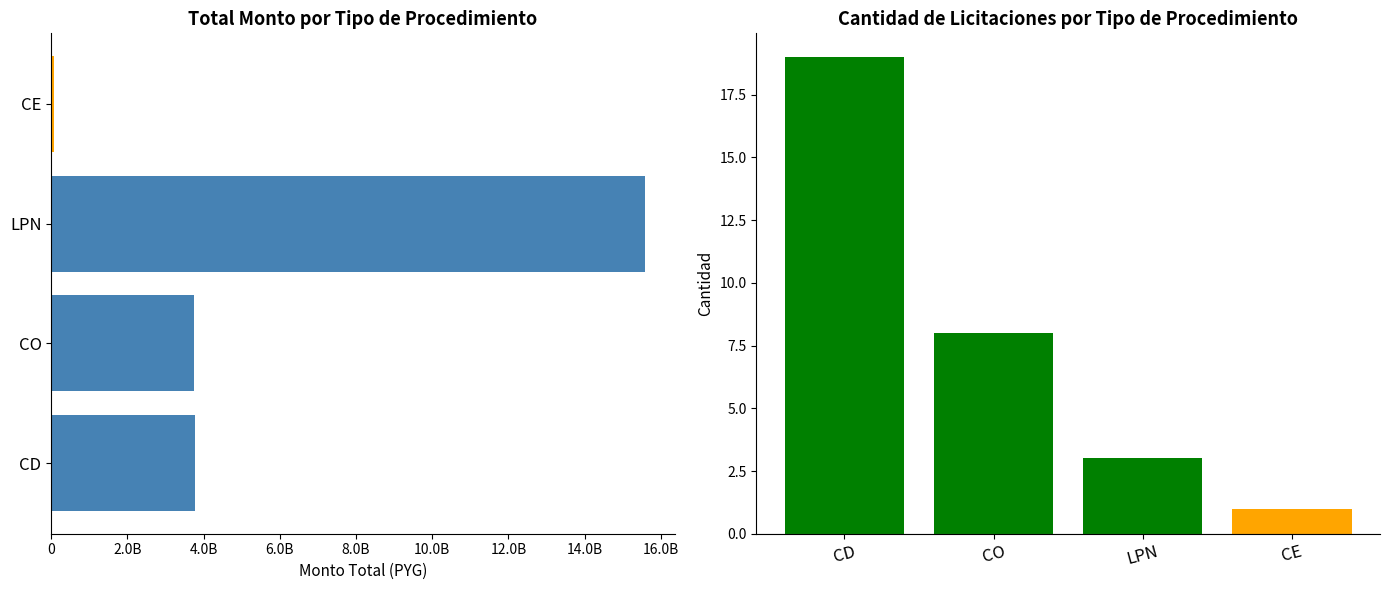

What are all the series names shown in the legend?

Monto Total, Cantidad